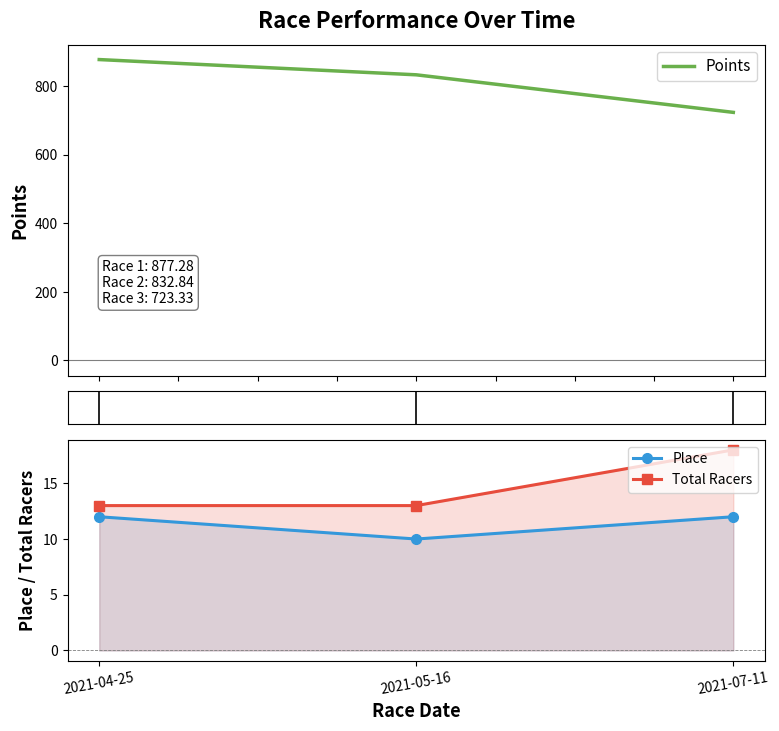

How many lines are shown in the chart?

3